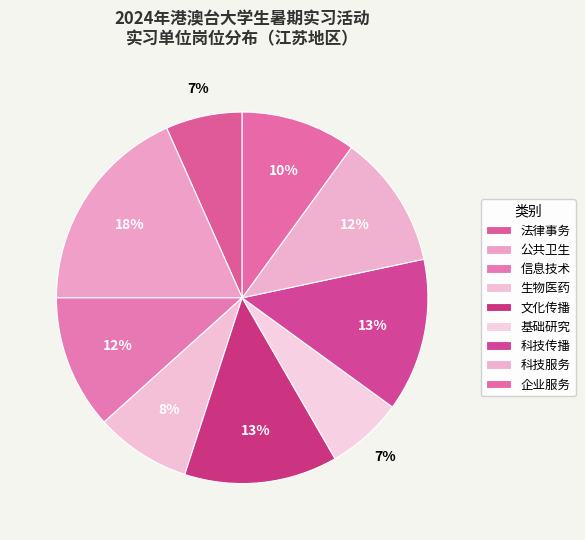

True or false: 信息技术 accounts for 25% of the total.

False